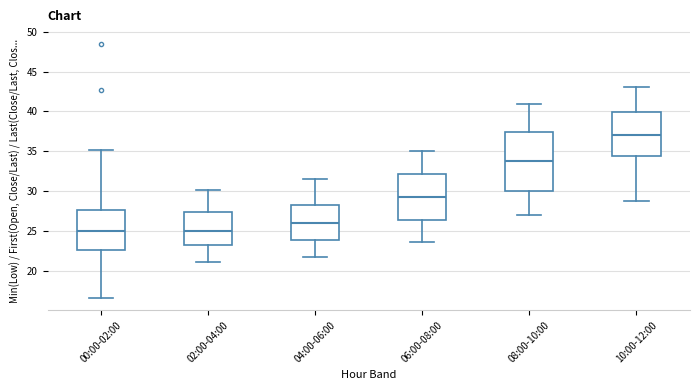

Where is the lower edge of the box for 00:00-02:00 on the y-axis? The values are not printed on the chart, so give them approximately, as read against the axis.

22.5